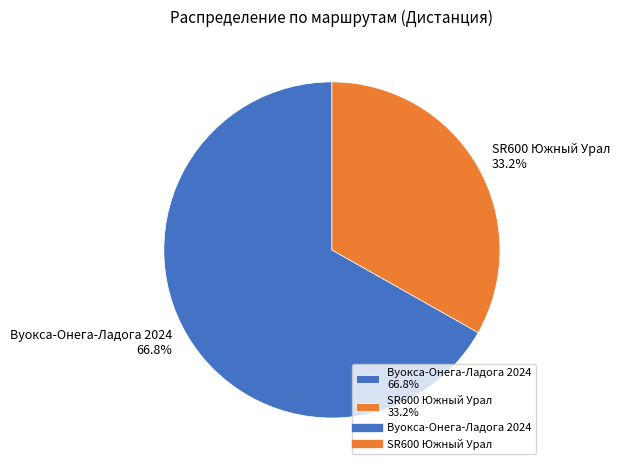

To the nearest percent, what portion does Вуокса-Онега-Ладога 2024 represent?

67%